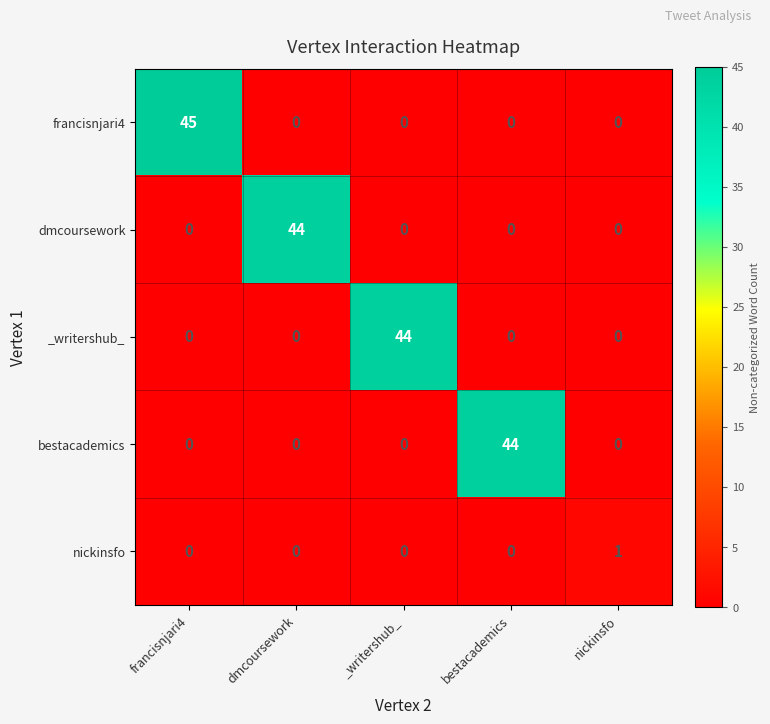

At which category is the sum across all series the highest?

francisnjari4